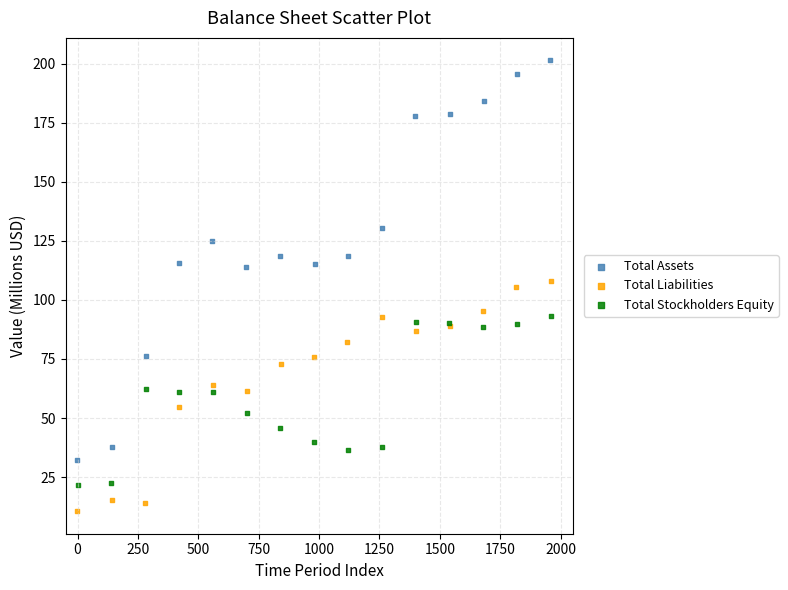

Which series reaches the minimum Y coordinate?

Total Liabilities